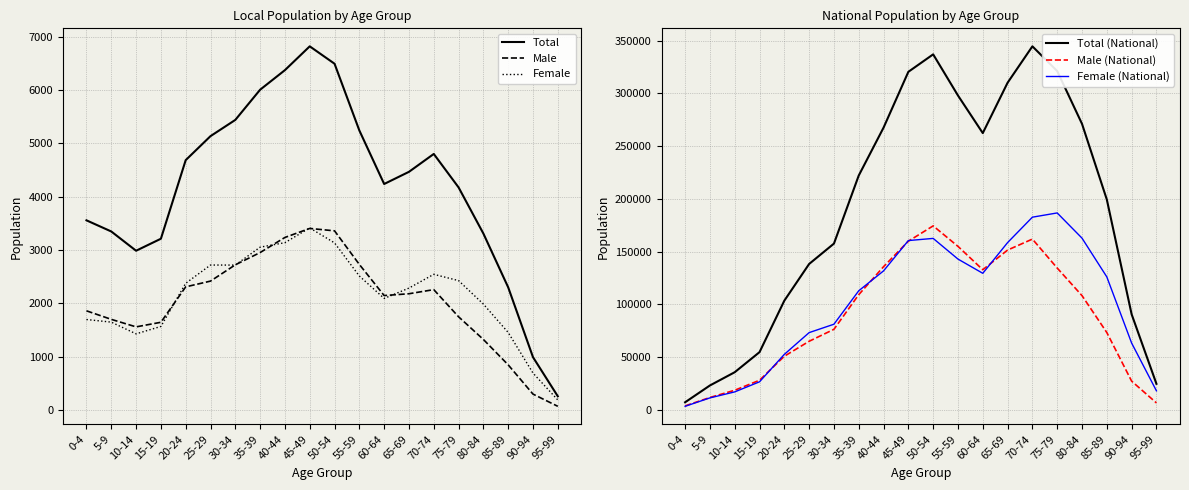

Reading left to right, transcribe all the data shown in this chart.

Total: 0-4=3555	5-9=3346	10-14=2985	15-19=3210	20-24=4683	25-29=5133	30-34=5437	35-39=6003	40-44=6370	45-49=6816	50-54=6490	55-59=5239	60-64=4236	65-69=4464	70-74=4799	75-79=4172	80-84=3307	85-89=2299	90-94=990	95-99=257
Male: 0-4=1859	5-9=1699	10-14=1558	15-19=1644	20-24=2308	25-29=2416	30-34=2721	35-39=2951	40-44=3234	45-49=3403	50-54=3358	55-59=2728	60-64=2145	65-69=2179	70-74=2256	75-79=1747	80-84=1322	85-89=846	90-94=298	95-99=69
Female: 0-4=1696	5-9=1647	10-14=1427	15-19=1566	20-24=2375	25-29=2717	30-34=2716	35-39=3052	40-44=3136	45-49=3413	50-54=3132	55-59=2511	60-64=2091	65-69=2285	70-74=2543	75-79=2425	80-84=1985	85-89=1453	90-94=692	95-99=188
Total (National): 0-4=7242	5-9=23171	10-14=35726	15-19=54759	20-24=103538	25-29=138325	30-34=157625	35-39=222154	40-44=267516	45-49=320426	50-54=336967	55-59=297965	60-64=262341	65-69=310082	70-74=344574	75-79=321142	80-84=271101	85-89=199397	90-94=90664	95-99=24756
Male (National): 0-4=3826	5-9=11778	10-14=18641	15-19=28114	20-24=50889	25-29=65057	30-34=76398	35-39=109231	40-44=135745	45-49=159923	50-54=174417	55-59=155005	60-64=132857	65-69=151498	70-74=161903	75-79=134459	80-84=108311	85-89=73338	90-94=27293	95-99=6640
Female (National): 0-4=3416	5-9=11393	10-14=17085	15-19=26645	20-24=52649	25-29=73268	30-34=81227	35-39=112923	40-44=131771	45-49=160503	50-54=162550	55-59=142960	60-64=129484	65-69=158584	70-74=182671	75-79=186683	80-84=162790	85-89=126059	90-94=63371	95-99=18116